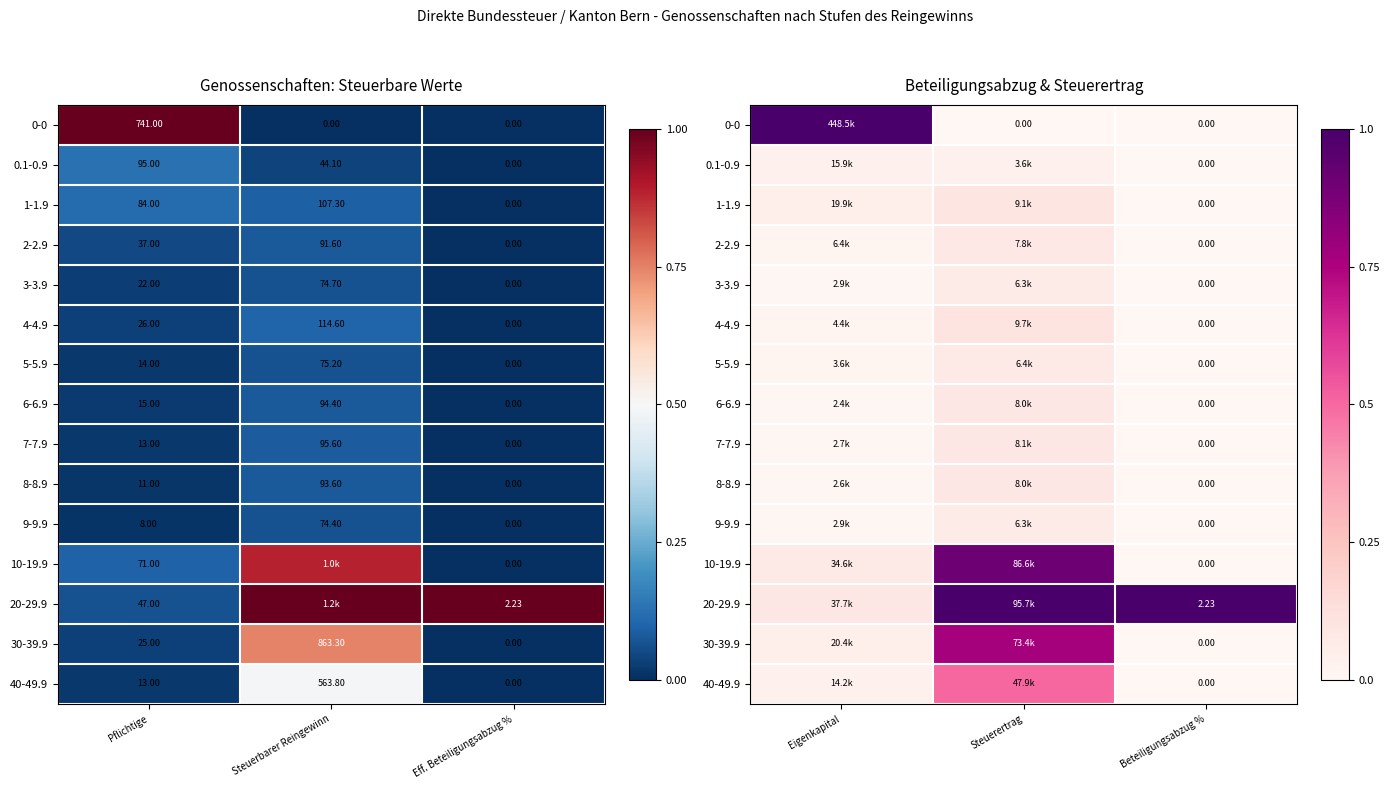

Is it true that 8-8.9 equals 0.0 at Eigenkapital?

False